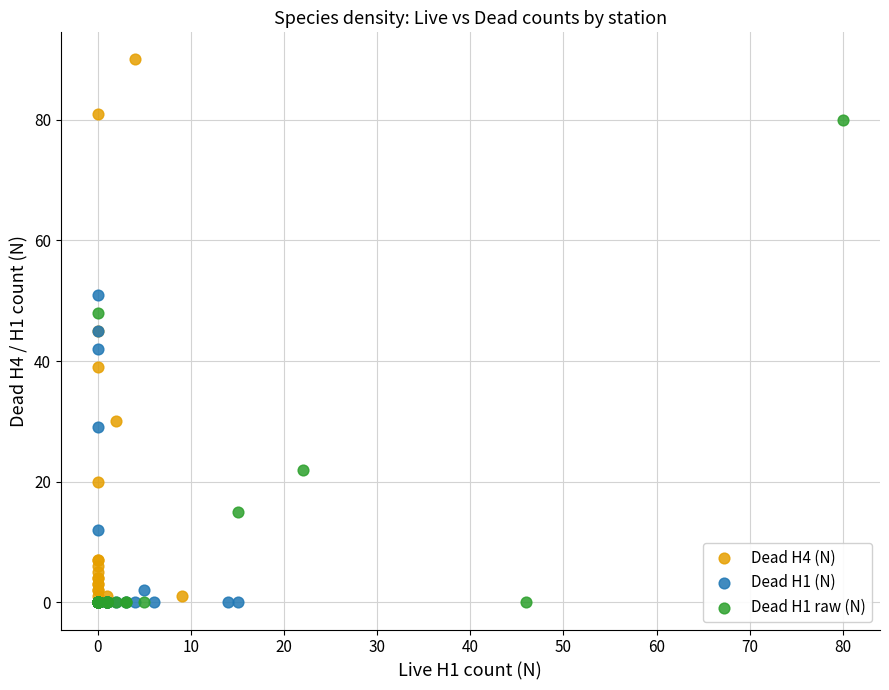

Which series has the widest spread of Y values?

Dead H4 (N)